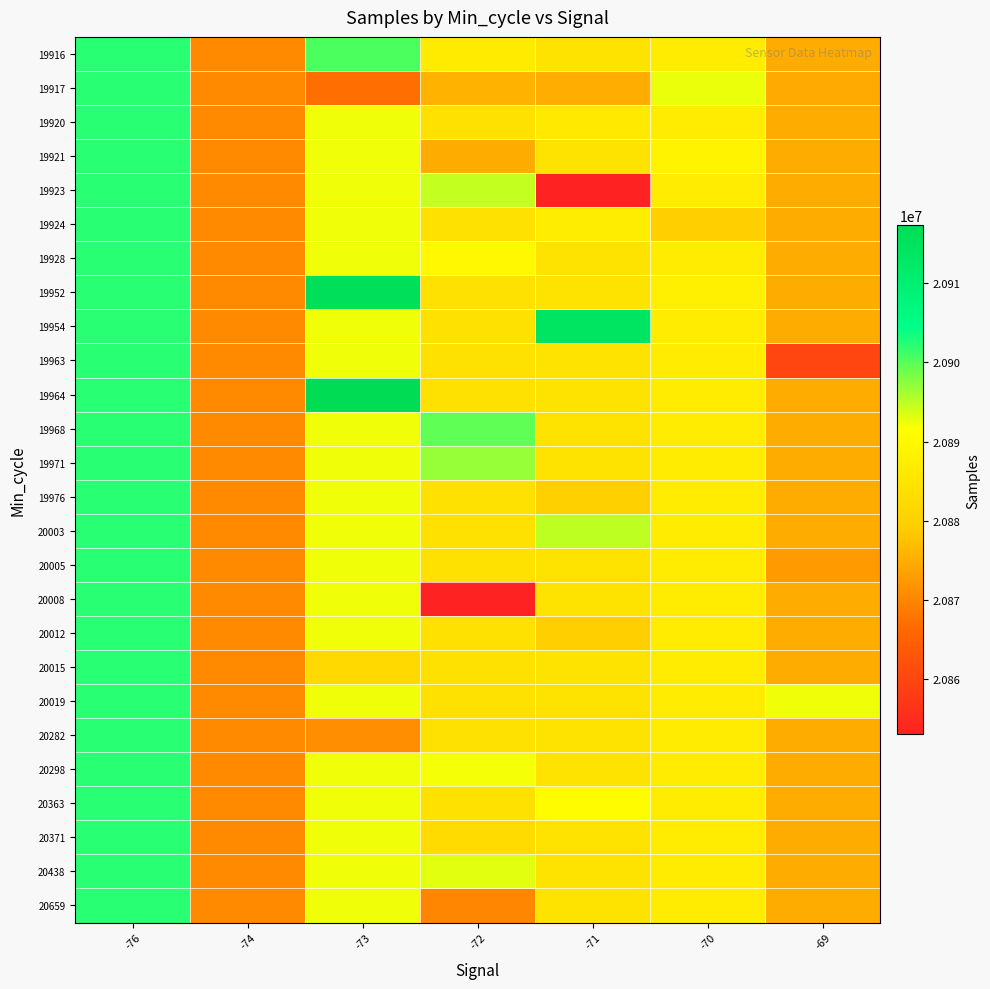

At which category does the chart reach its peak across all series?

-73